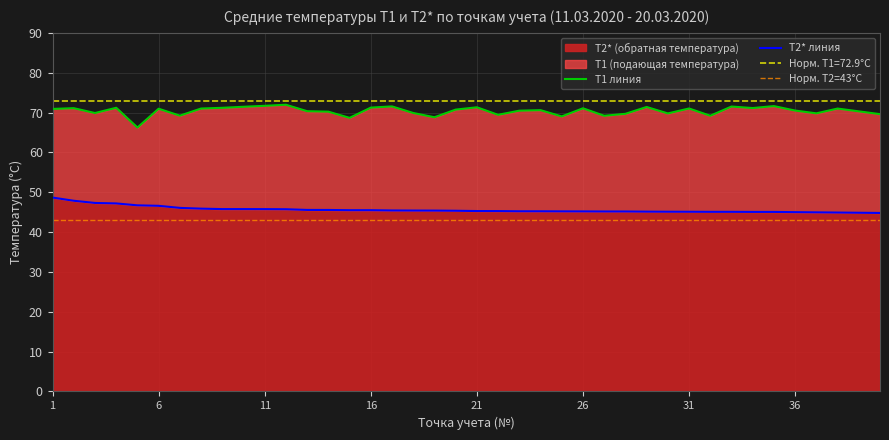

At which category is the sum across all series the highest?

1